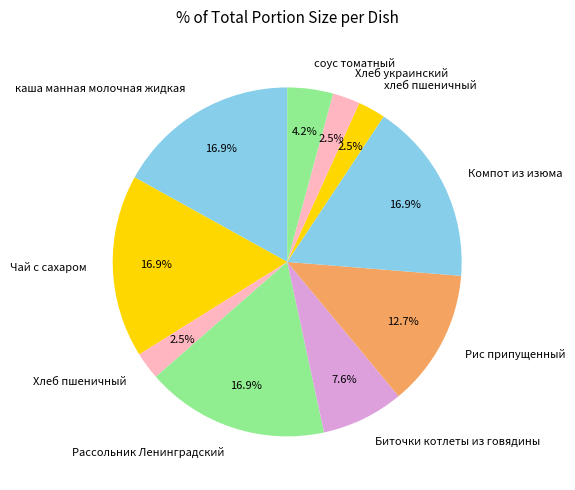

What percentage is NOT represented by хлеб пшеничный?

97.5%